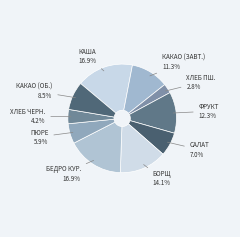

How many segments does this pie chart have?

10